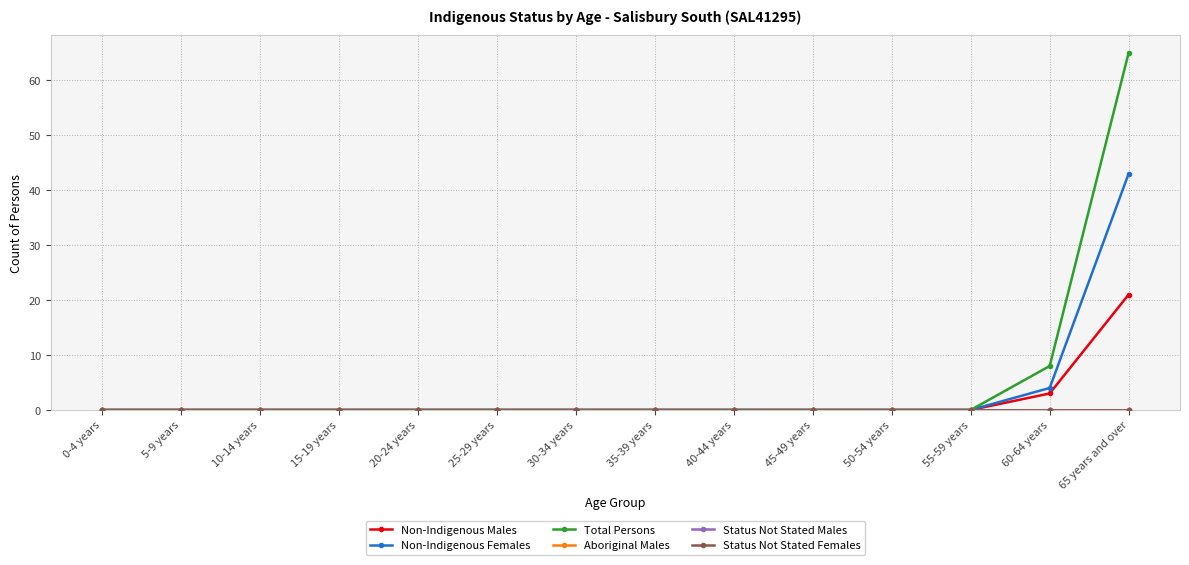

How many lines are shown in the chart?

6